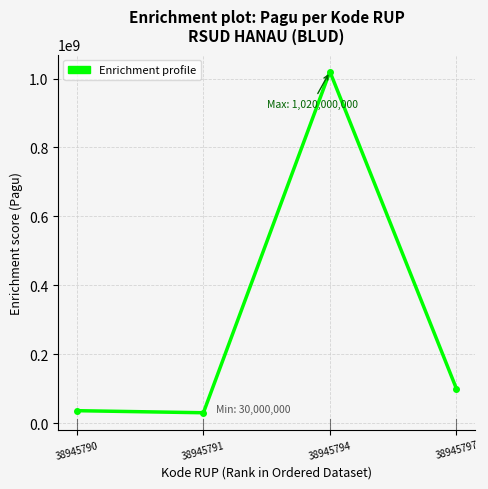

Where is the data nearest to the value 525000000?

38945797